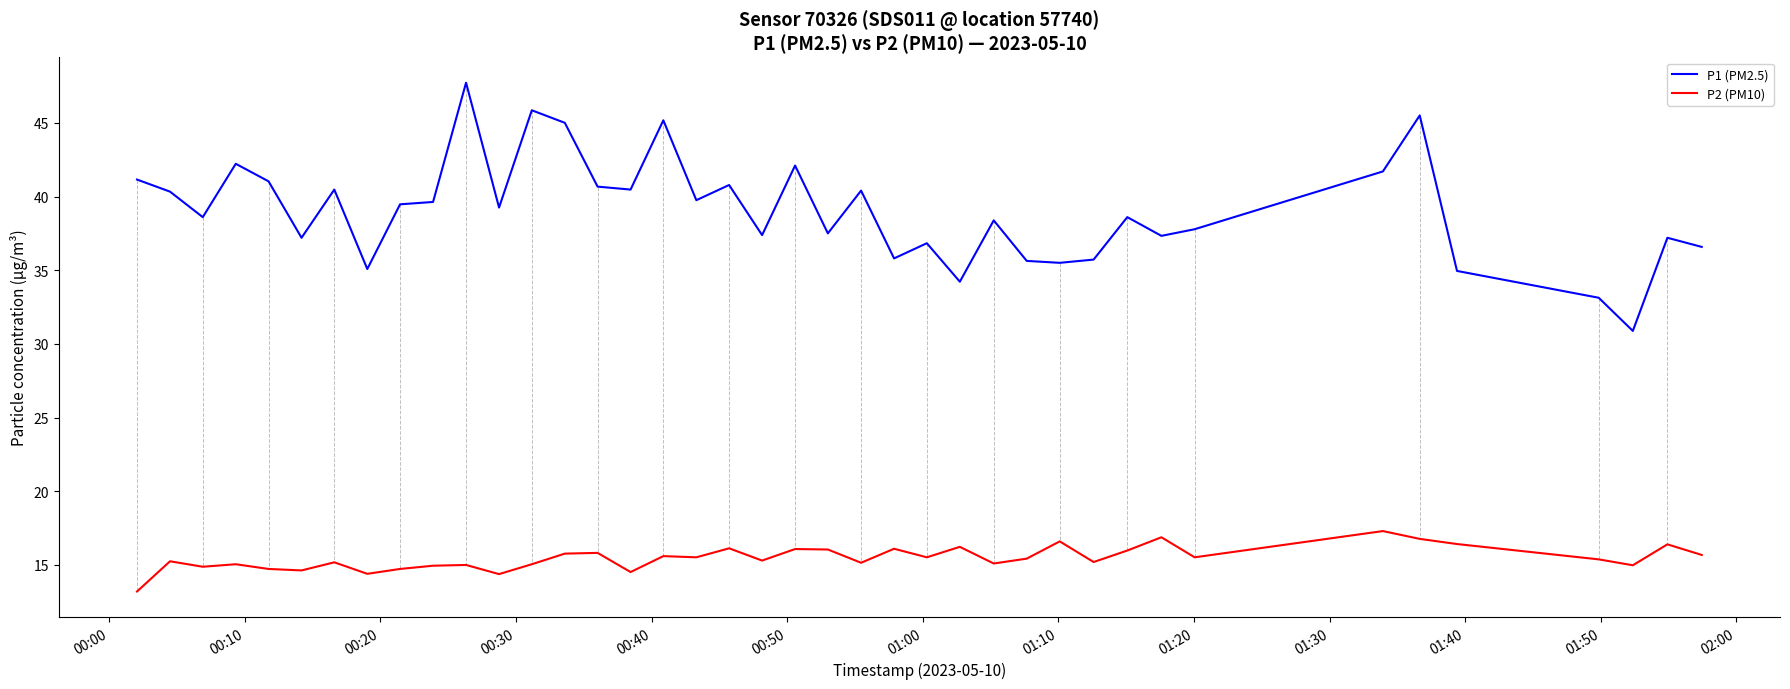

What is the greatest value displayed?

47.7